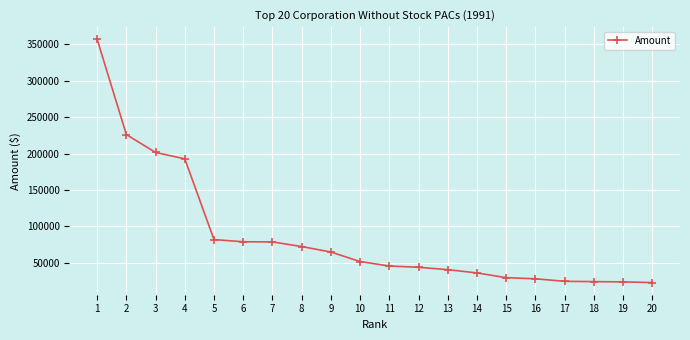

What value does the data have at 19?

23975